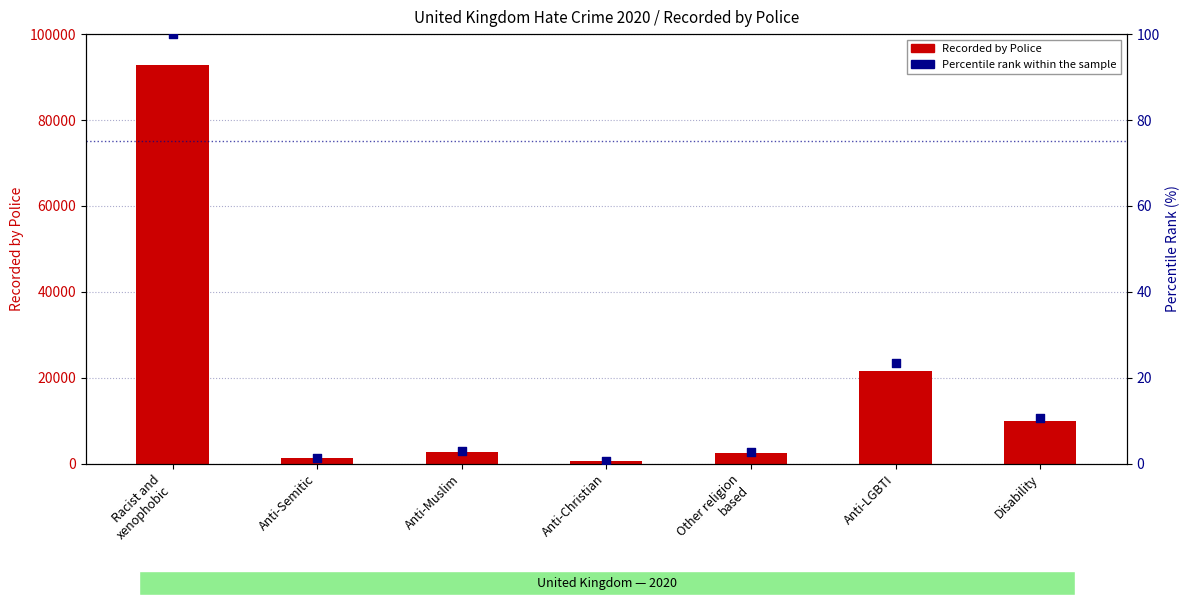

At which category is the sum across all series the highest?

Racist and
xenophobic